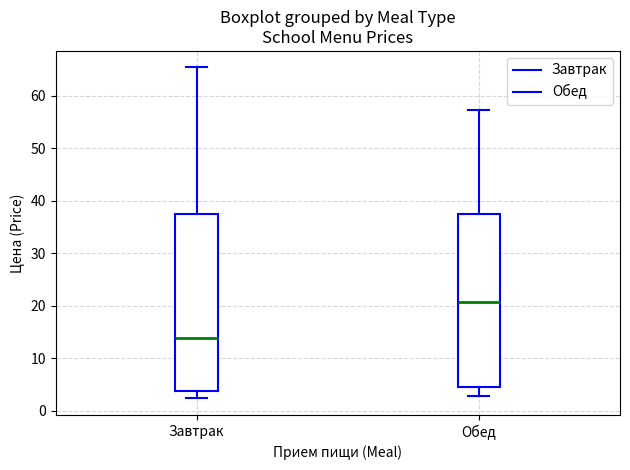

Reading left to right, read every box against the y-axis: the position of its median line, the range the box covers, and the ends of its whiskers. The values are not printed on the chart, so give them approximately, as read against the axis.

Завтрак: median 14, box 4 to 38, whiskers 2 to 65
Обед: median 21, box 5 to 38, whiskers 3 to 57